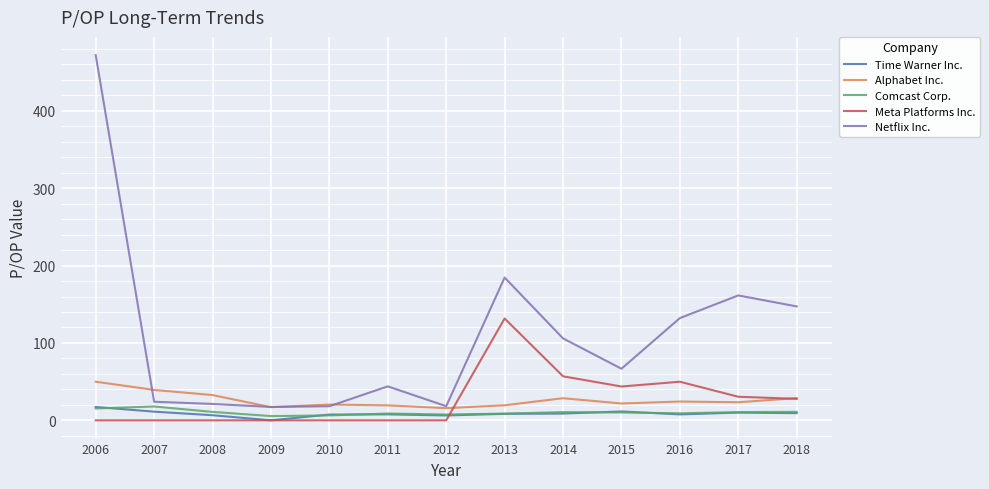

What is the approximate value of Netflix Inc. at 2016?

132.2